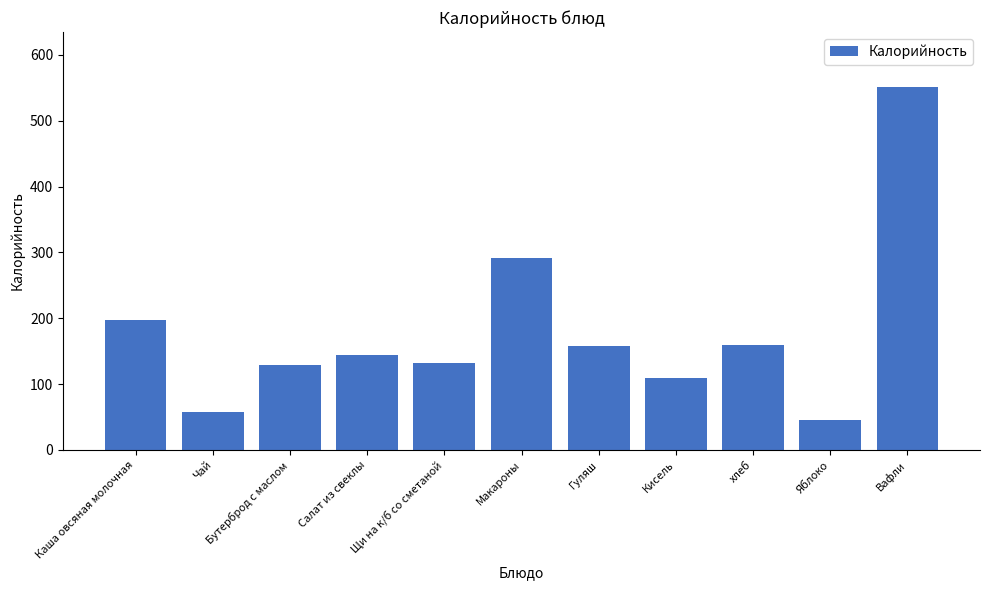

What is the smallest value displayed?

46